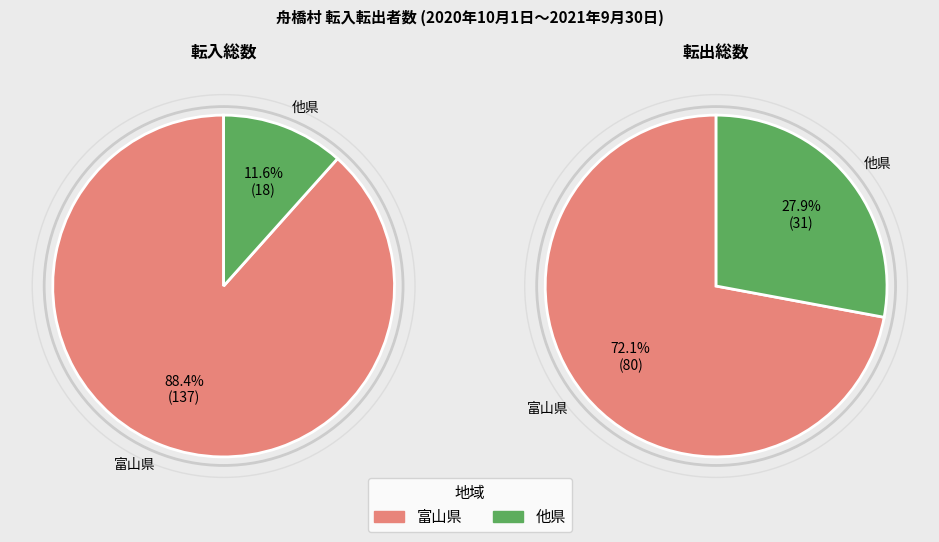

Is 福井県 the majority of the pie?

No